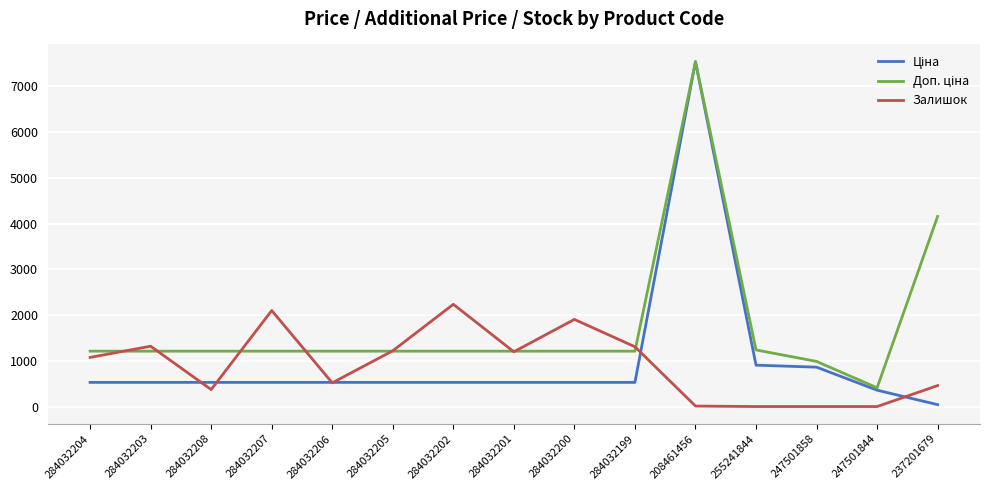

What is the total value across all series at 284032205?

2957.9